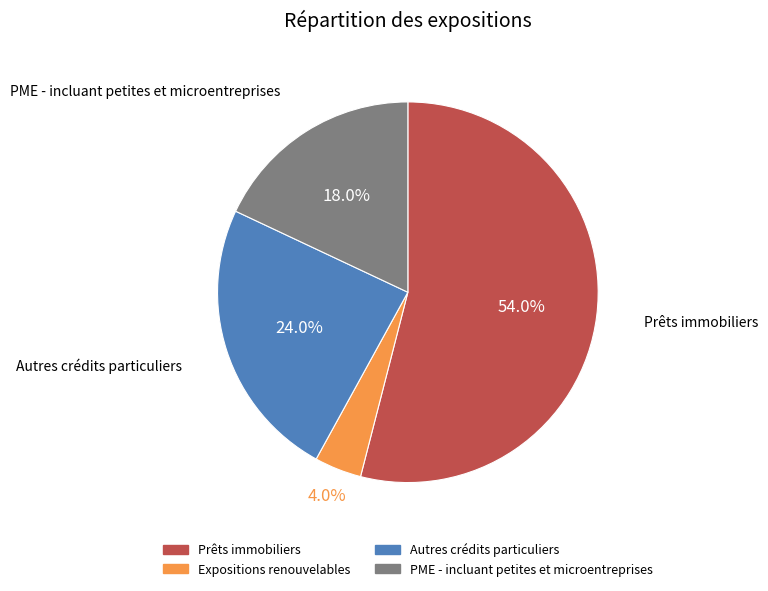

To the nearest percent, what is the average slice percentage?

25%